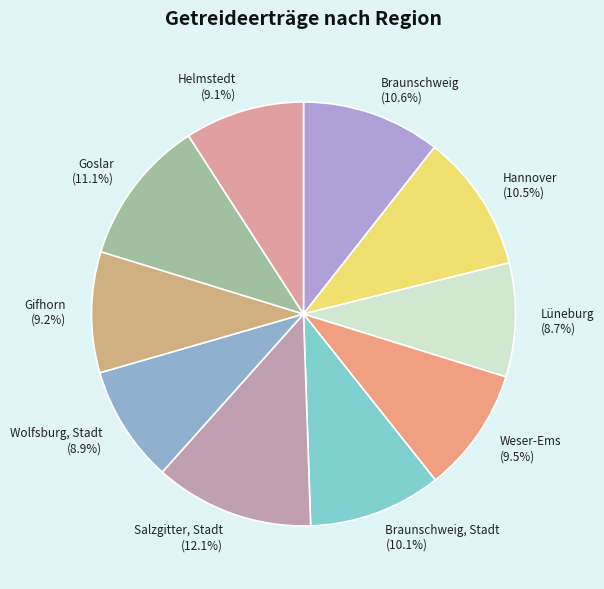

Count the number of slices in the pie.

10